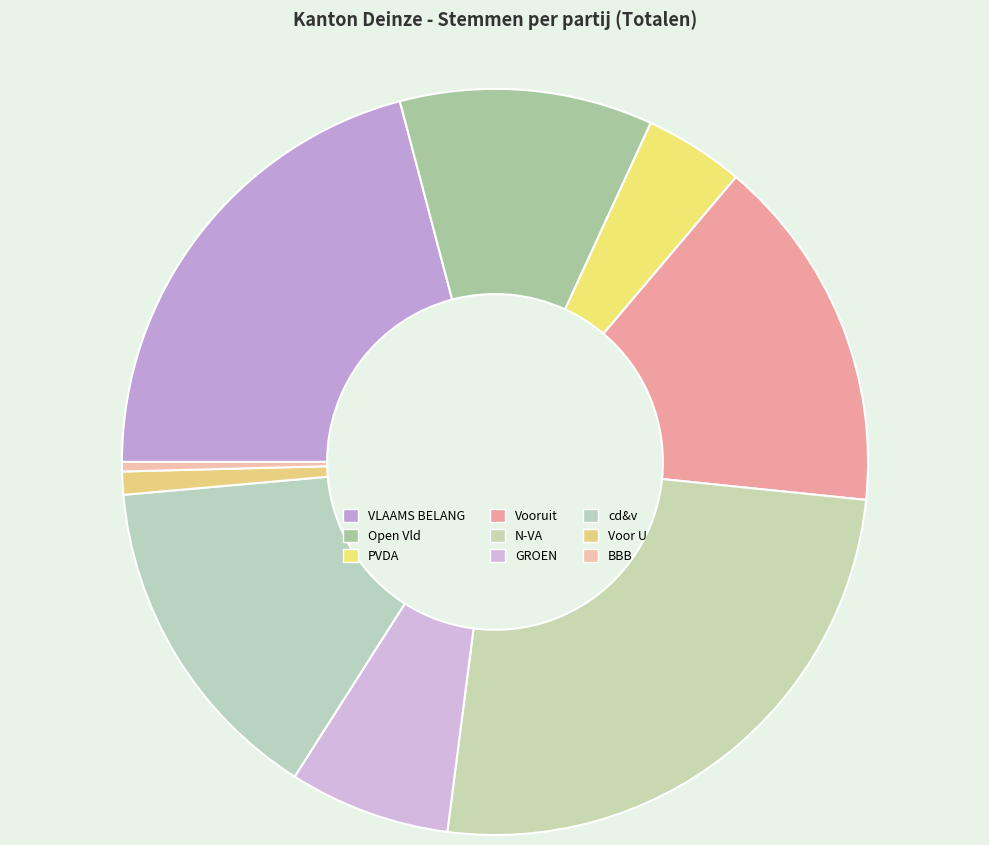

To the nearest percent, what is the average slice percentage?

11%